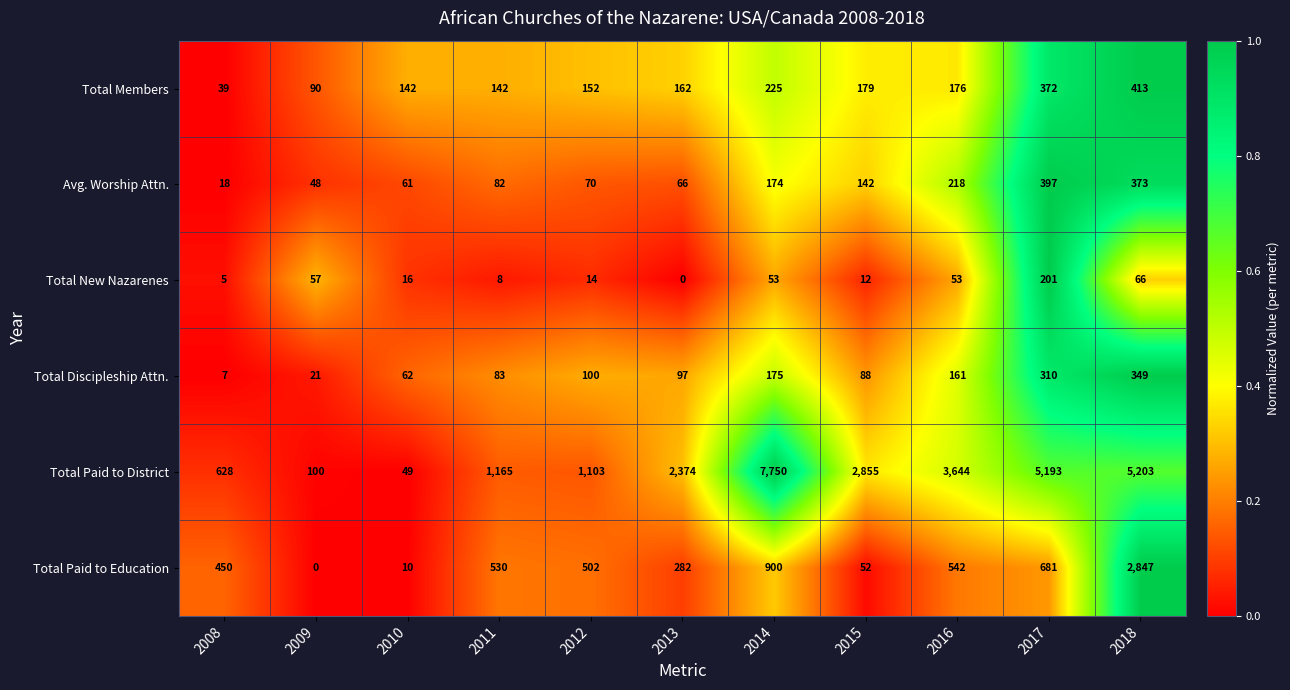

At which label does Avg. Worship Attn. reach its minimum?

2008